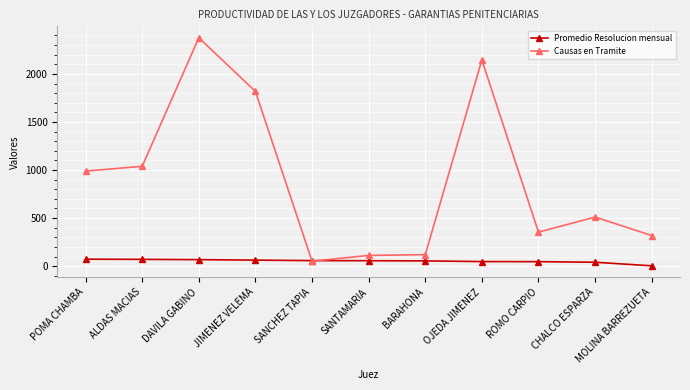

True or false: Causas en Tramite has more than 2 points higher than both neighbors.

True